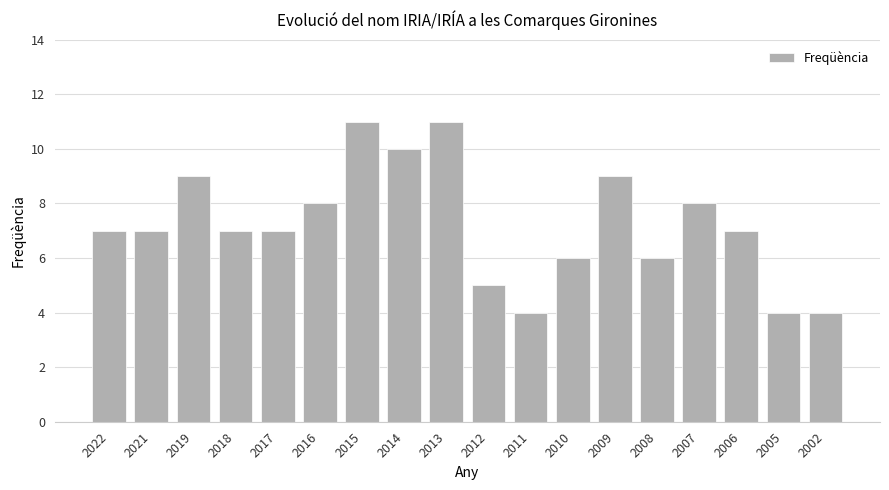

What is the minimum value shown in the chart?

4